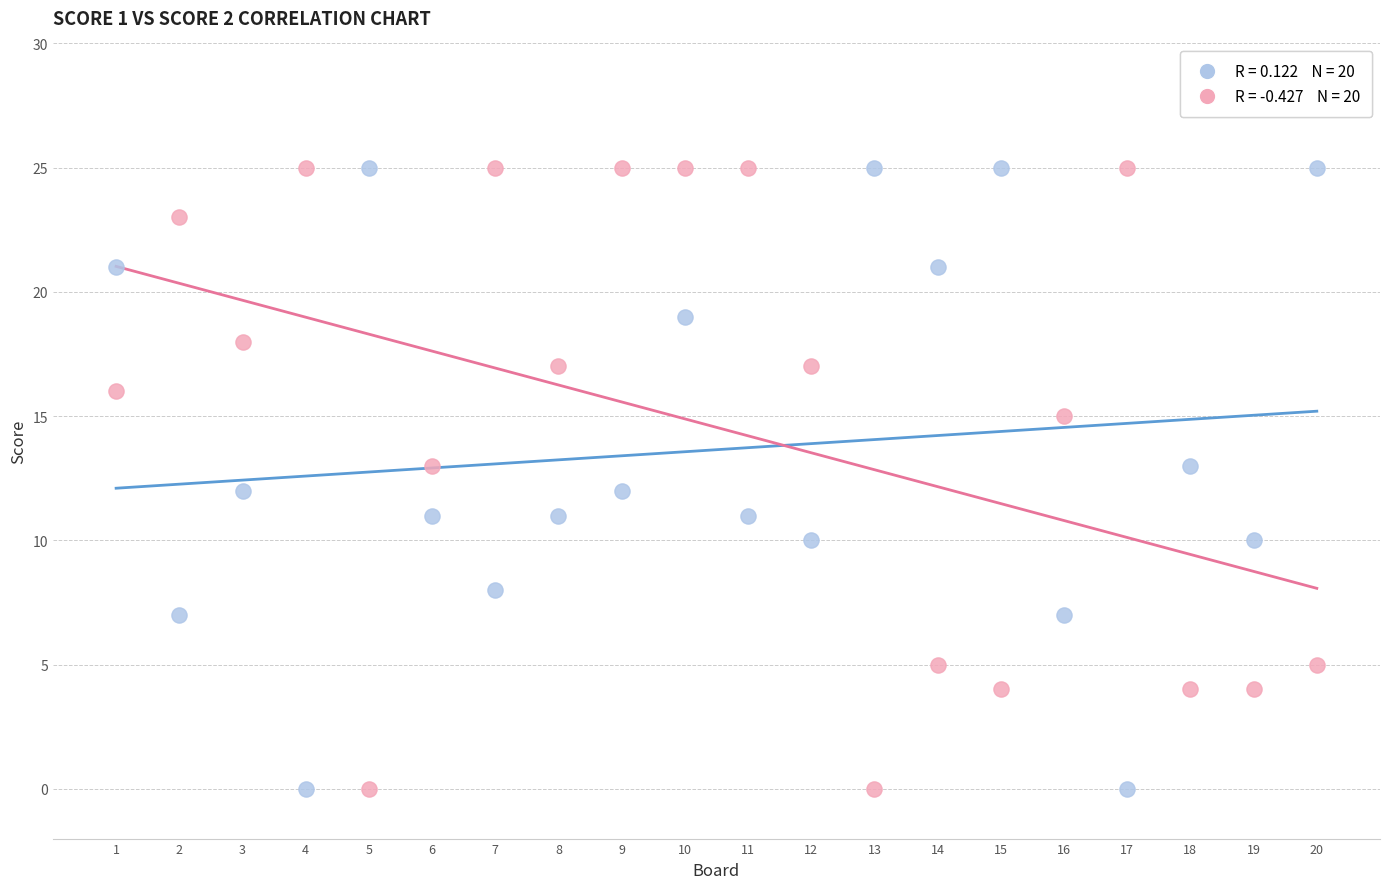

Across all data points, what is the range of Y values (max minus min)?

25